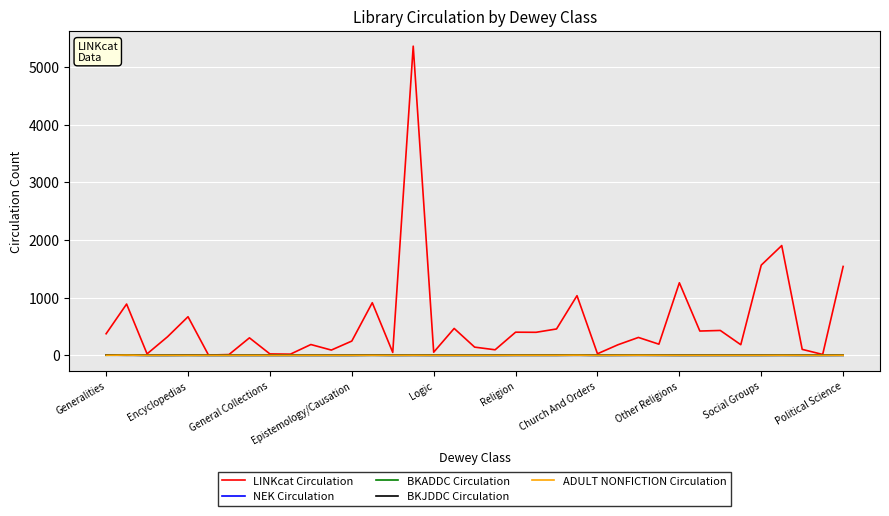

Where is the first local minimum for ADULT NONFICTION Circulation?

14